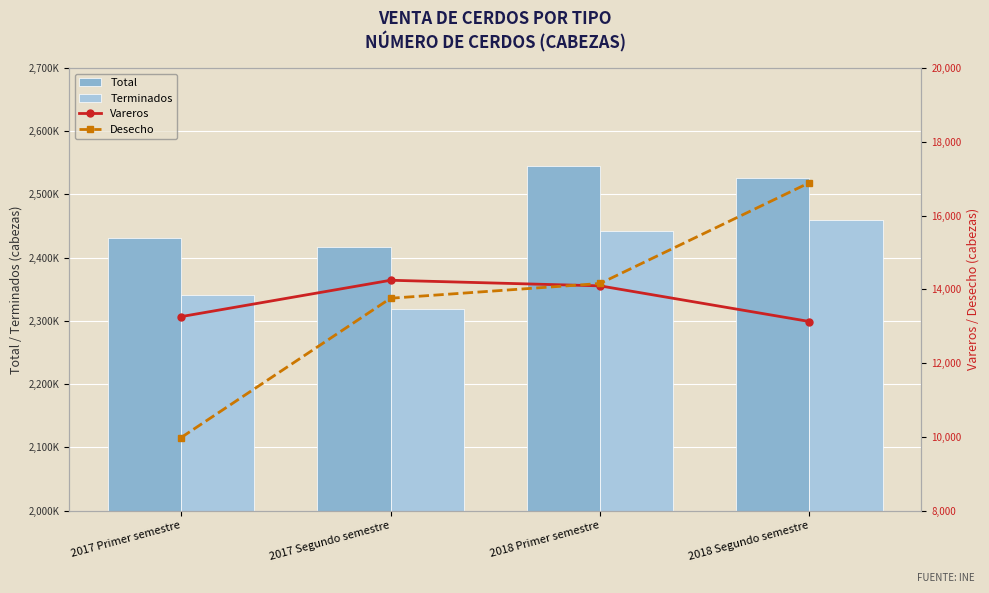

Reading right to left, list all the values displayed in this chart.

Total: 2018 Segundo semestre=2525469	2018 Primer semestre=2545698	2017 Segundo semestre=2416692	2017 Primer semestre=2431331
Terminados: 2018 Segundo semestre=2459495	2018 Primer semestre=2442548	2017 Segundo semestre=2318425	2017 Primer semestre=2340929
Vareros: 2018 Segundo semestre=13126	2018 Primer semestre=14093	2017 Segundo semestre=14245	2017 Primer semestre=13259
Desecho: 2018 Segundo semestre=16891	2018 Primer semestre=14157	2017 Segundo semestre=13757	2017 Primer semestre=9981